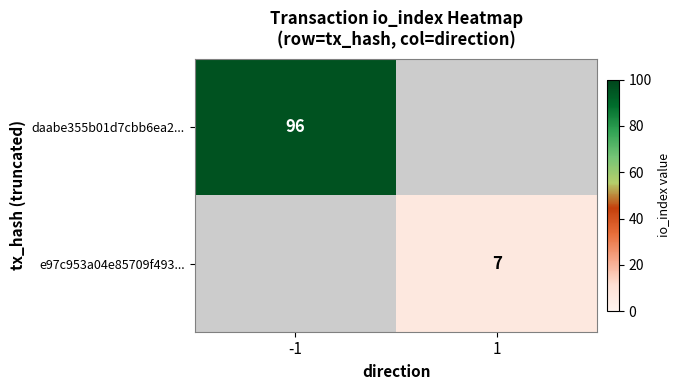

The value of e97c953a04e85709f493... at 1 is 1.5. True or false?

False